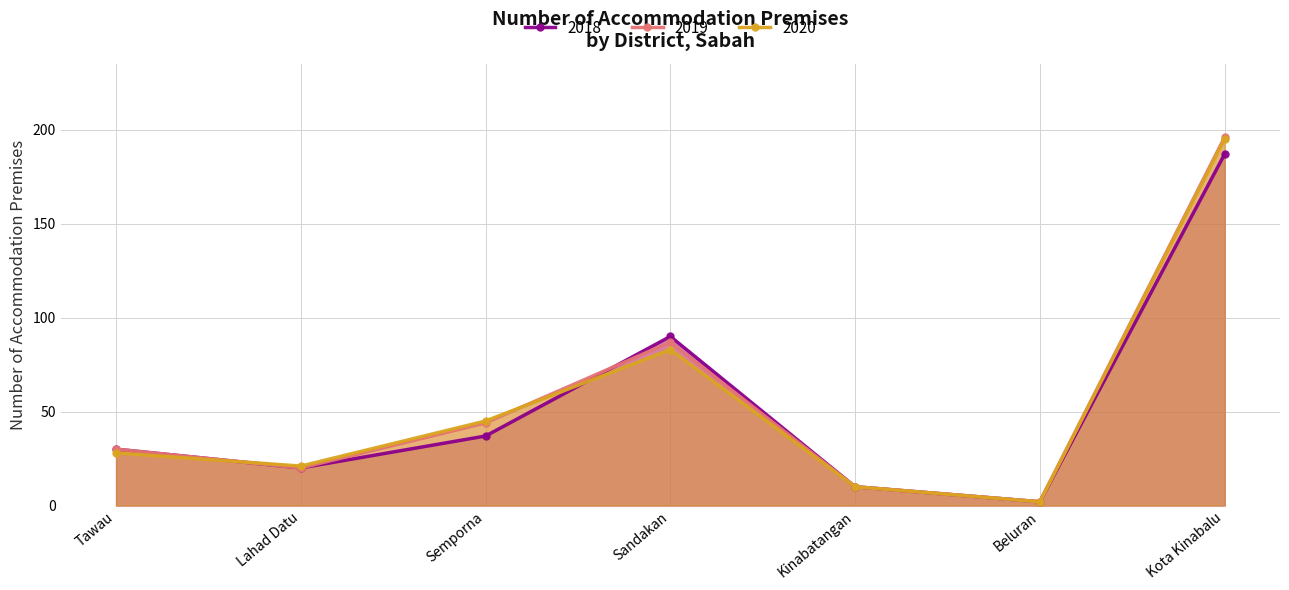

Reading right to left, list all the values displayed in this chart.

2018: Kota Kinabalu=187	Beluran=2	Kinabatangan=10	Sandakan=90	Semporna=37	Lahad Datu=20	Tawau=30
2019: Kota Kinabalu=196	Beluran=2	Kinabatangan=10	Sandakan=87	Semporna=44	Lahad Datu=20	Tawau=30
2020: Kota Kinabalu=195	Beluran=2	Kinabatangan=10	Sandakan=83	Semporna=45	Lahad Datu=21	Tawau=28